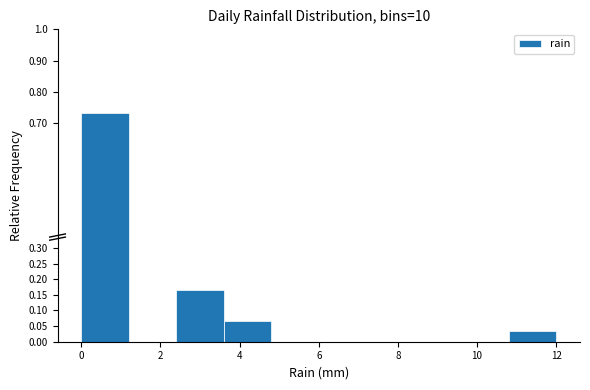

Over which range of the x-axis is the bar tallest?

0.0 to 1.2